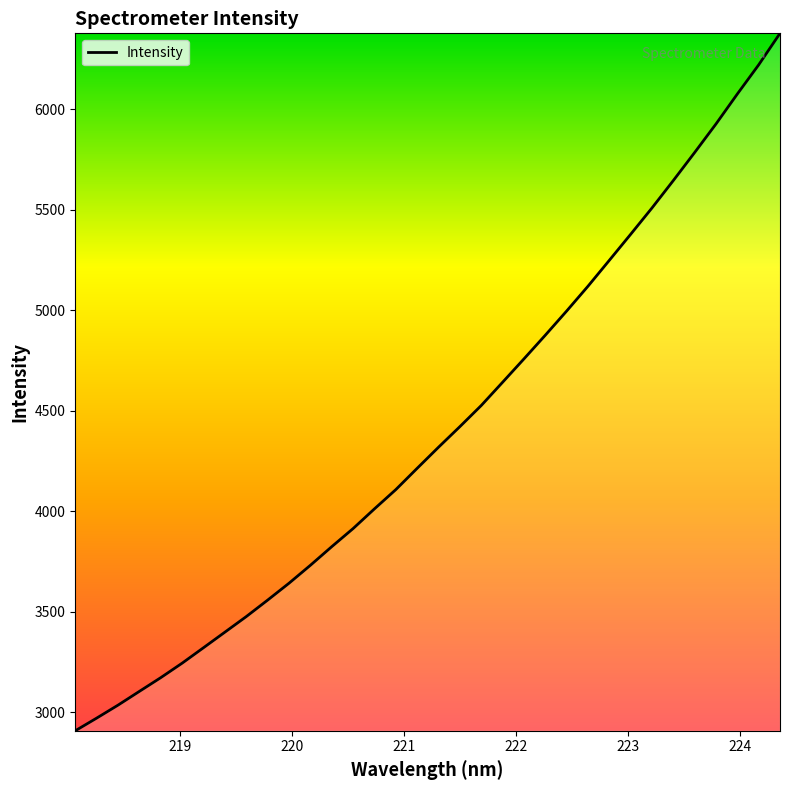

What is the maximum value shown in the chart?

6376.2